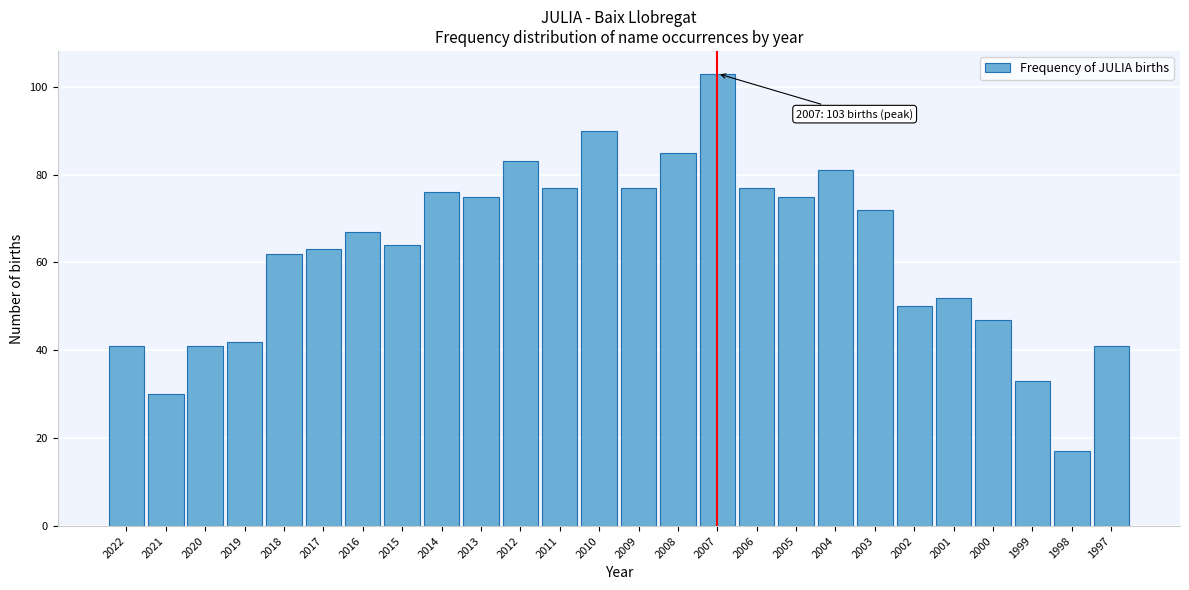

Reading right to left, transcribe all the data shown in this chart.

1997=41	1998=17	1999=33	2000=47	2001=52	2002=50	2003=72	2004=81	2005=75	2006=77	2007=103	2008=85	2009=77	2010=90	2011=77	2012=83	2013=75	2014=76	2015=64	2016=67	2017=63	2018=62	2019=42	2020=41	2021=30	2022=41